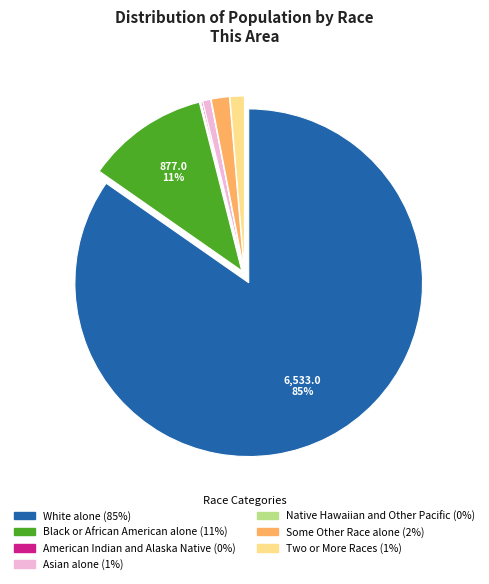

To the nearest percent, what is the average slice percentage?

14%